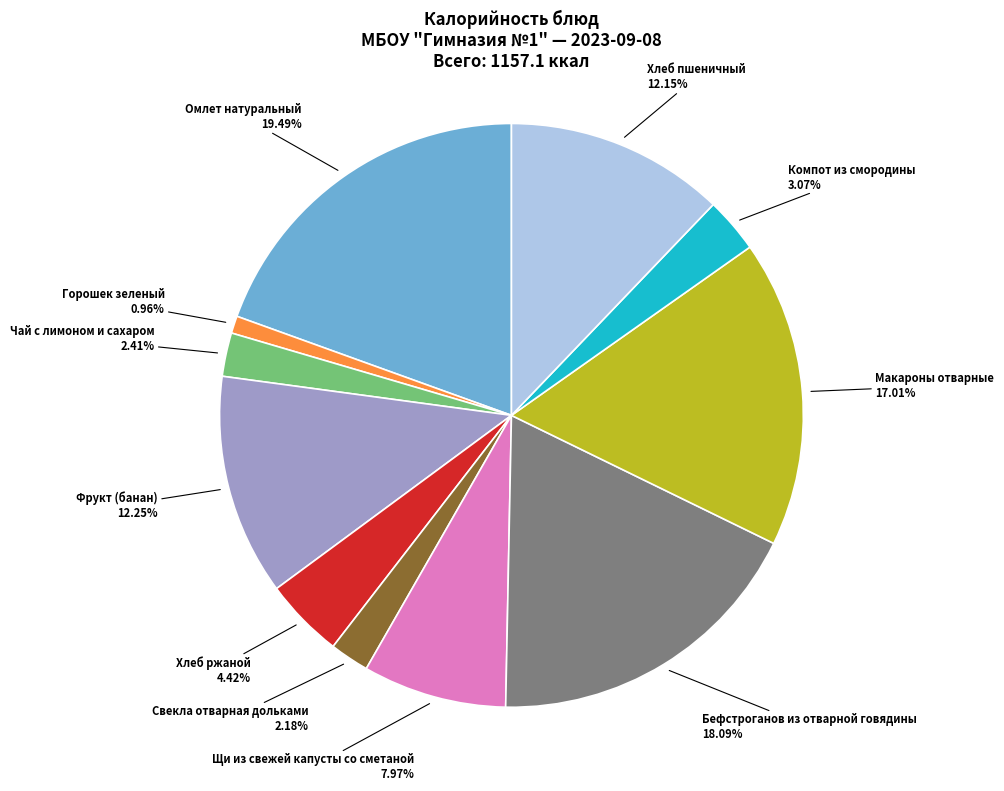

What is the total percentage of Свекла отварная дольками and Чай с лимоном и сахаром?

4.6%